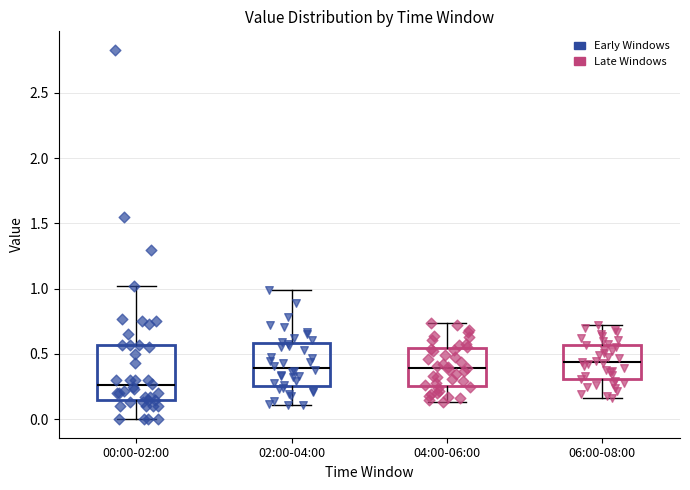

Reading left to right, read every box against the y-axis: the position of its median line, the range the box covers, and the ends of its whiskers. The values are not printed on the chart, so give them approximately, as read against the axis.

00:00-02:00: median 0.25, box 0.15 to 0.55, whiskers 0.00 to 1.00
02:00-04:00: median 0.40, box 0.25 to 0.60, whiskers 0.10 to 1.00
04:00-06:00: median 0.40, box 0.25 to 0.55, whiskers 0.15 to 0.75
06:00-08:00: median 0.45, box 0.30 to 0.55, whiskers 0.15 to 0.70